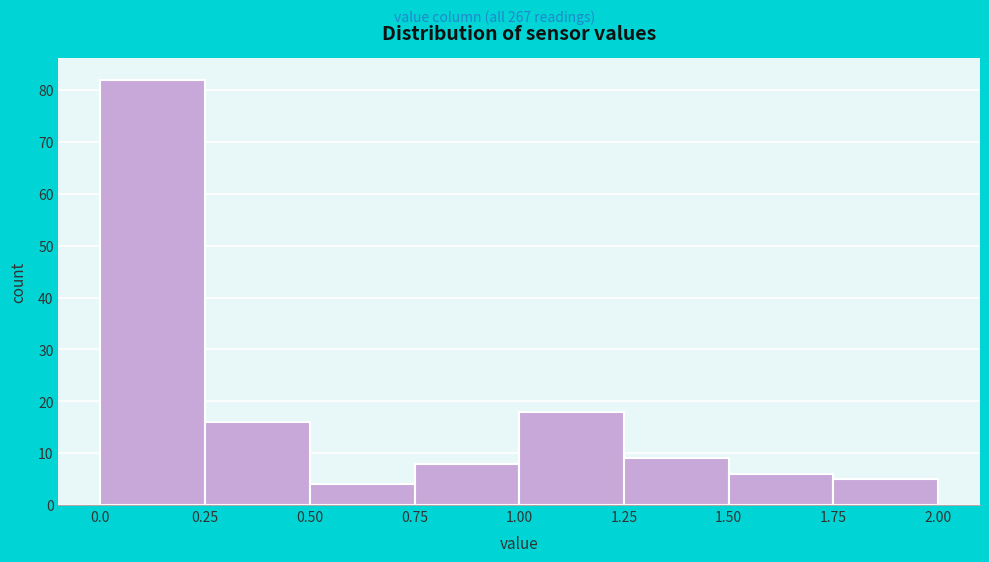

Reading left to right, transcribe this chart: for each bar, give the range it covers on the x-axis and its height. The values are not printed on the chart, so give them approximately, as read against the axis.

0.0 to 0.25: 82
0.25 to 0.50: 16
0.50 to 0.75: 4
0.75 to 1.00: 8
1.00 to 1.25: 18
1.25 to 1.50: 9
1.50 to 1.75: 6
1.75 to 2.00: 5